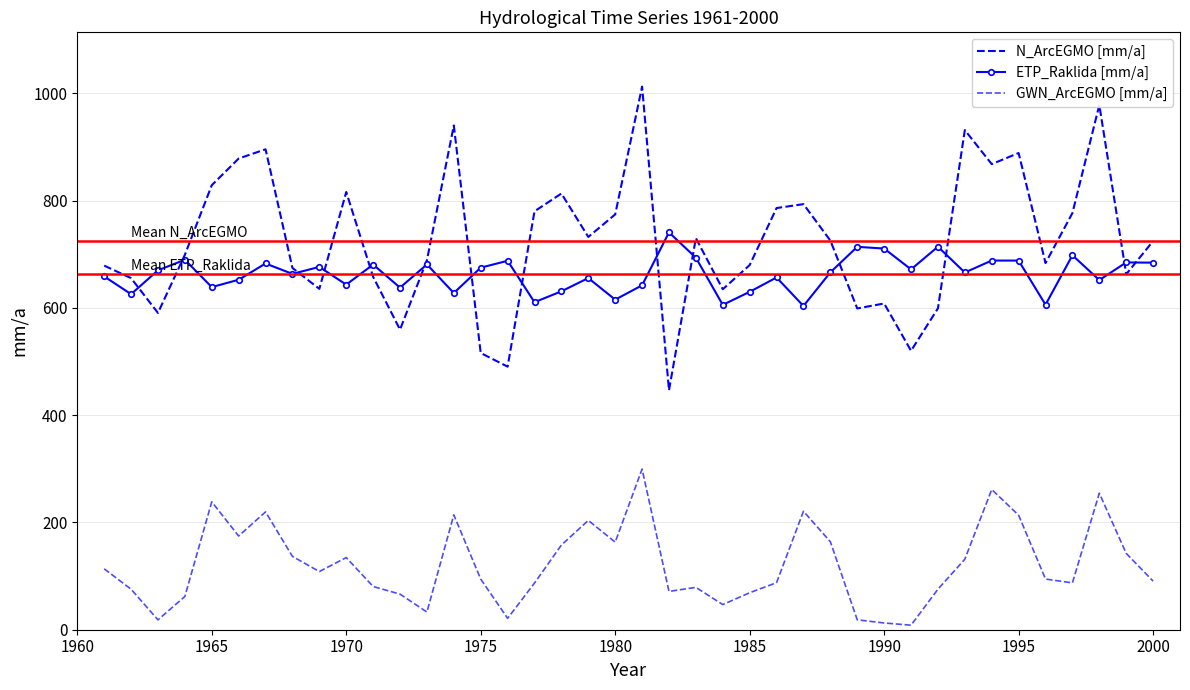

Rank the series by their maximum value, from highest to lowest.

N_ArcEGMO [mm/a], ETP_Raklida [mm/a], GWN_ArcEGMO [mm/a]